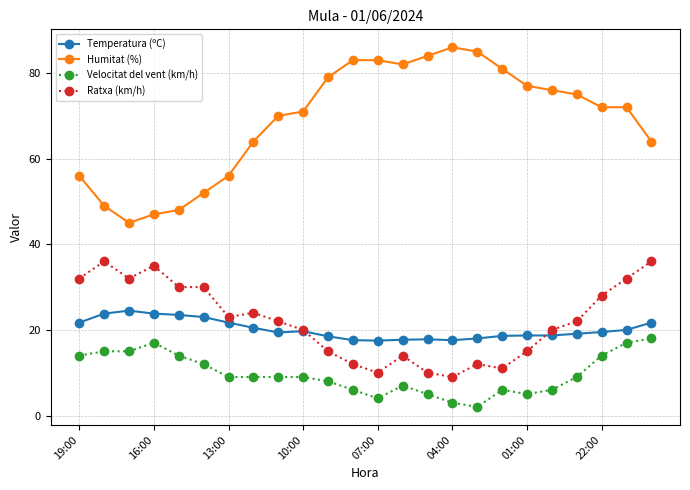

True or false: Humitat (%) and Velocitat del vent (km/h) intersect in this chart.

False